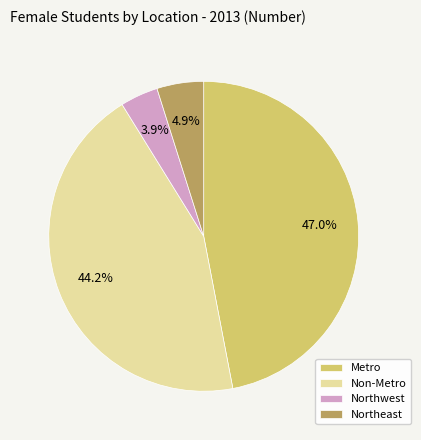

True or false: Metro accounts for 47% of the total.

True